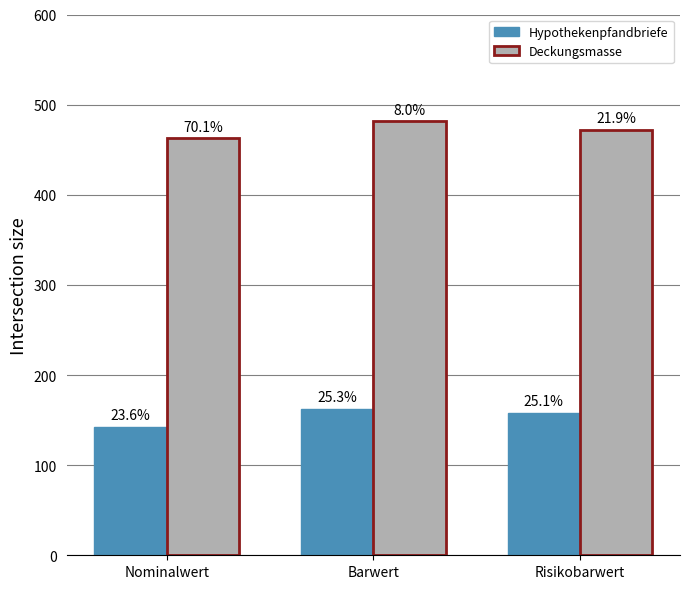

At which label is Deckungsmasse closest to 472?

Risikobarwert